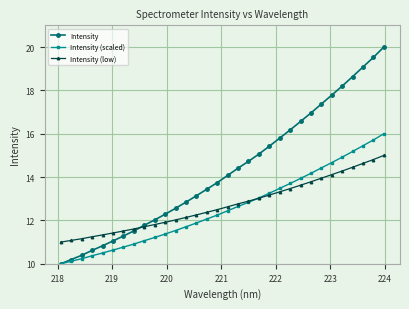

What is the value of the Intensity point at the 25th from the left?

17.0